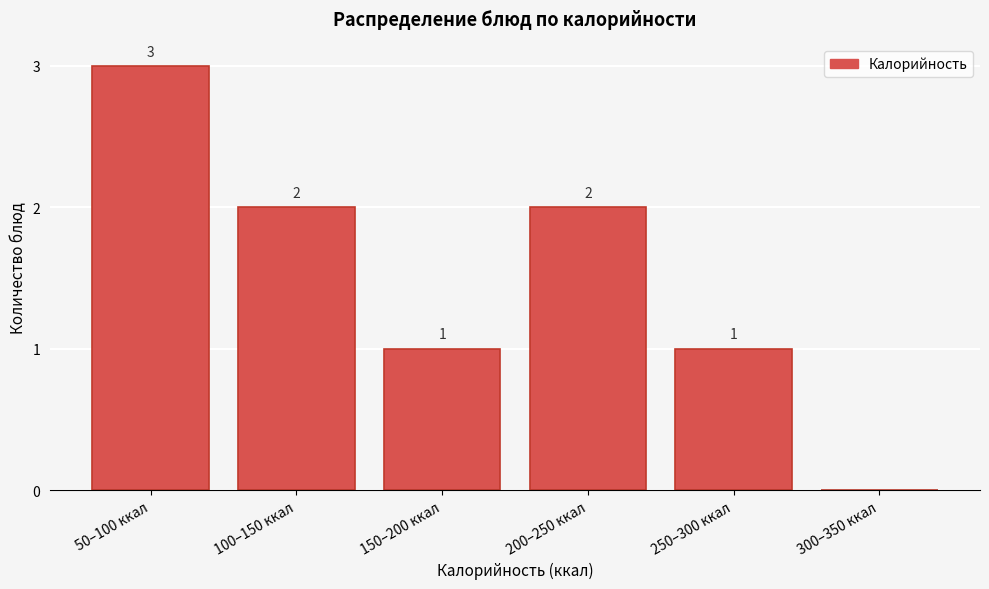

Reading left to right, extract all data points from this chart.

50–100 ккал=3	100–150 ккал=2	150–200 ккал=1	200–250 ккал=2	250–300 ккал=1	300–350 ккал=0